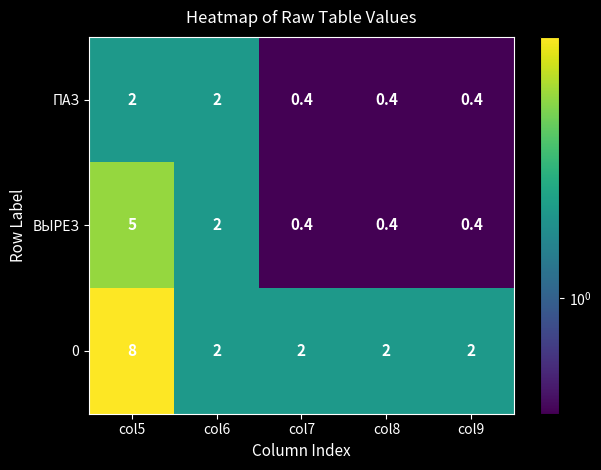

Rank the series at col5 from lowest to highest value.

ПАЗ, ВЫРЕЗ, 0